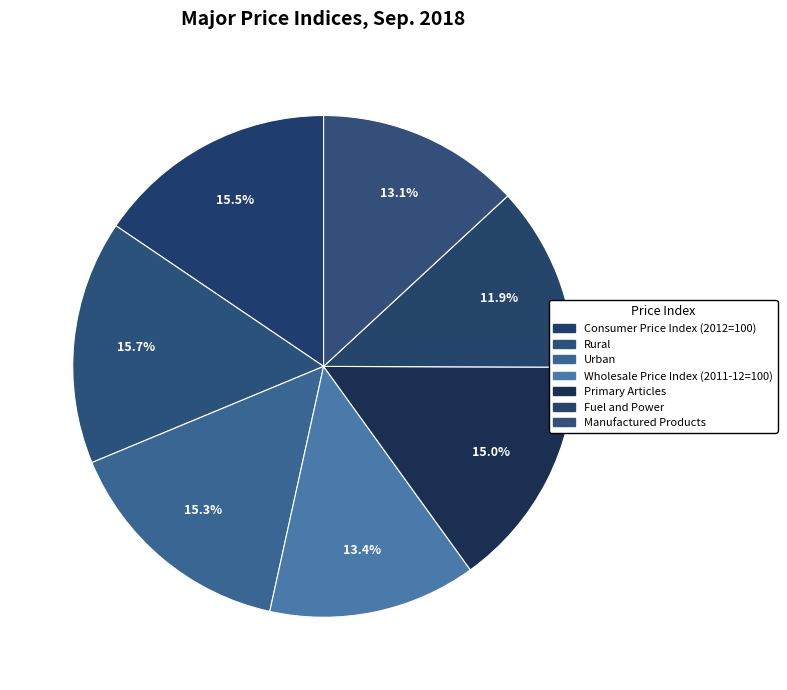

The Manufactured Products slice represents 13% of the pie. True or false?

True